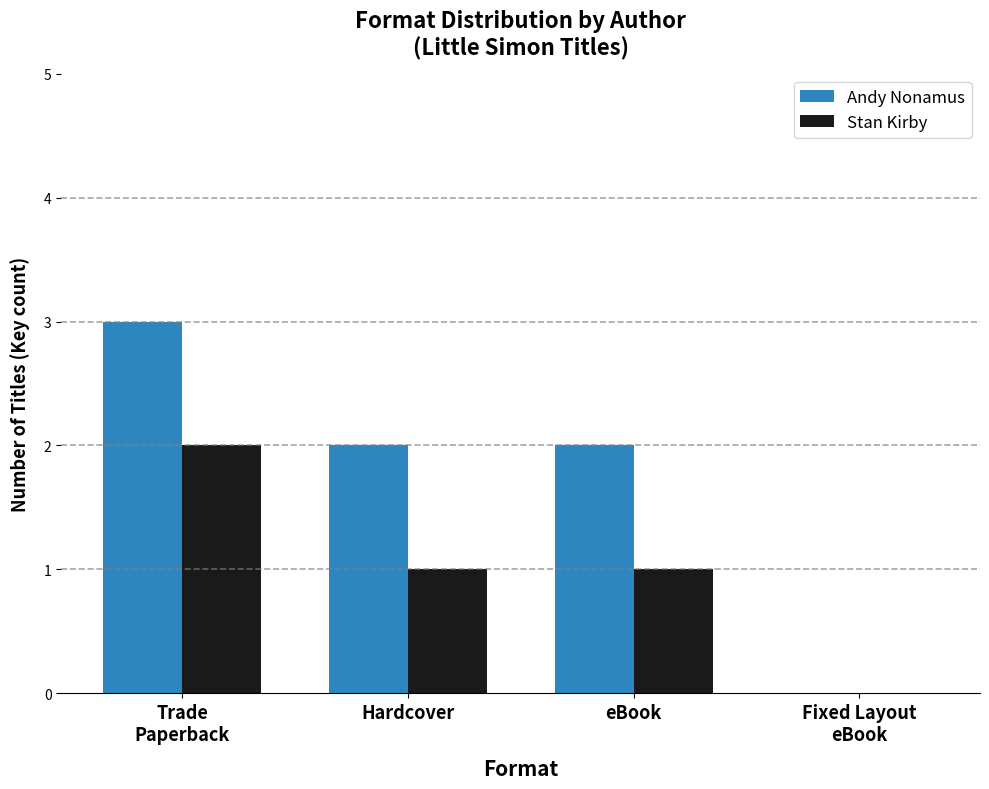

Is it true that Stan Kirby equals 1 at eBook?

True